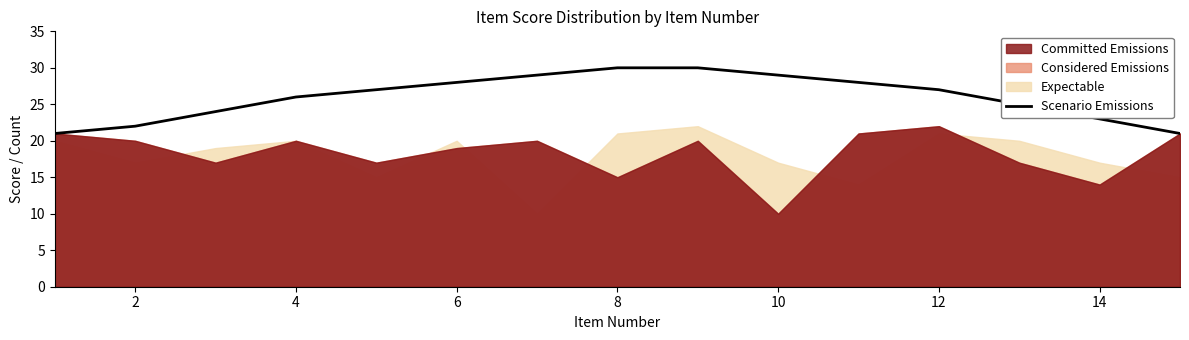

What is the label of the 2nd point from the left?

2